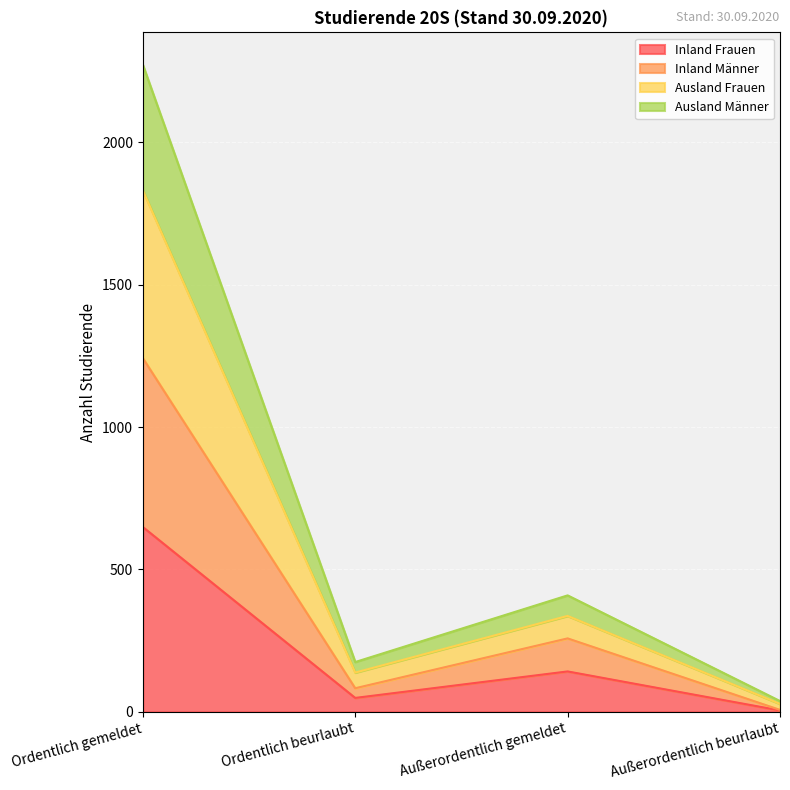

Reading left to right, transcribe the values for Inland Frauen.

649	49	142	5